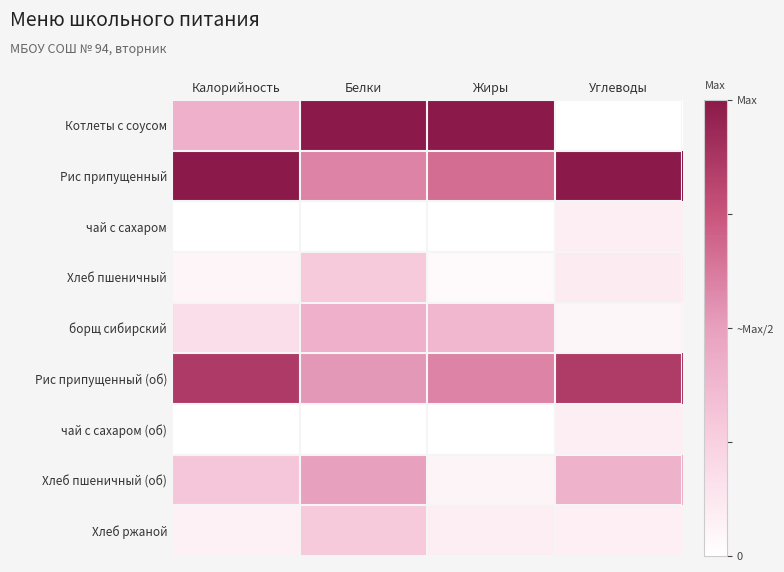

What is the maximum value shown in the chart?

1.0